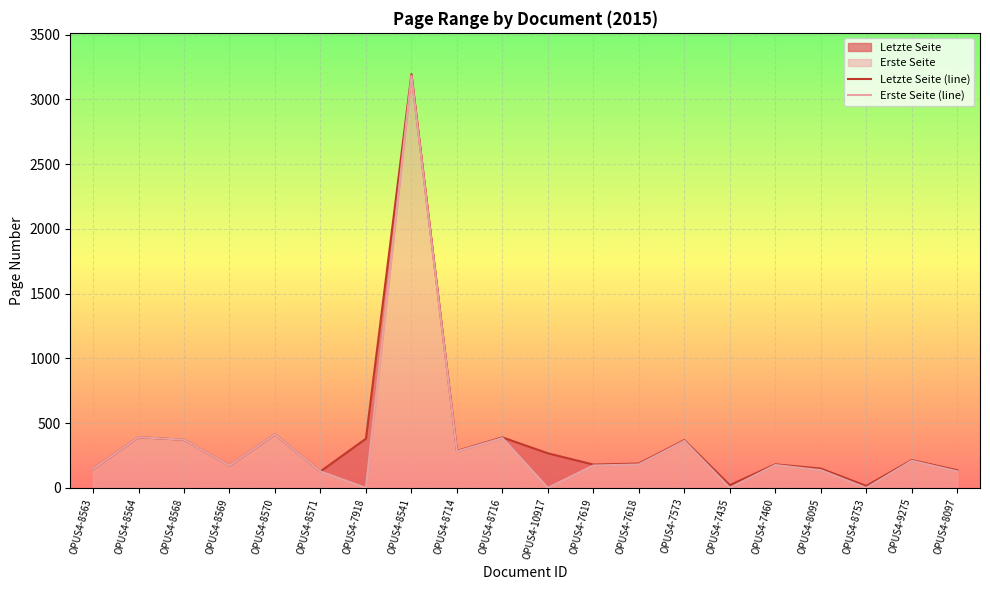

What is the value of the Erste Seite (line) point at the 14th from the left?

363